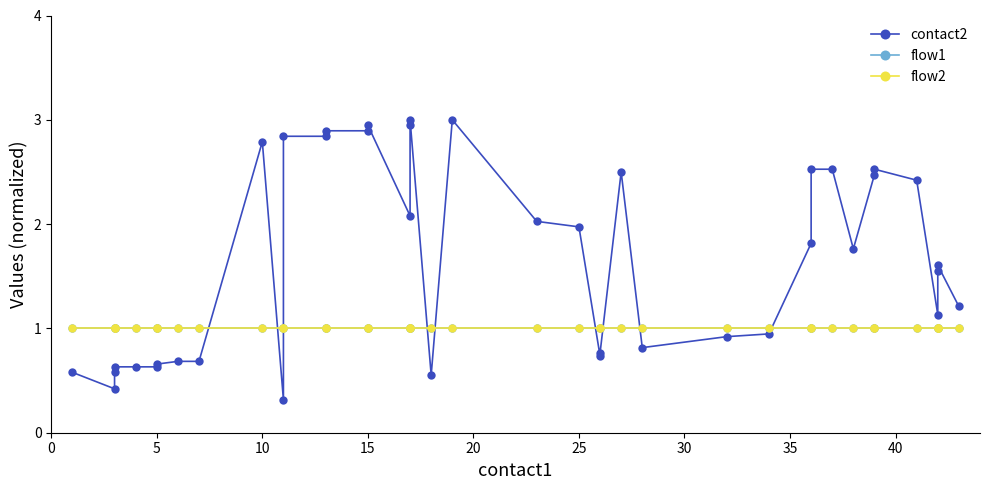

What is the average value of the flow2 series?

1.0